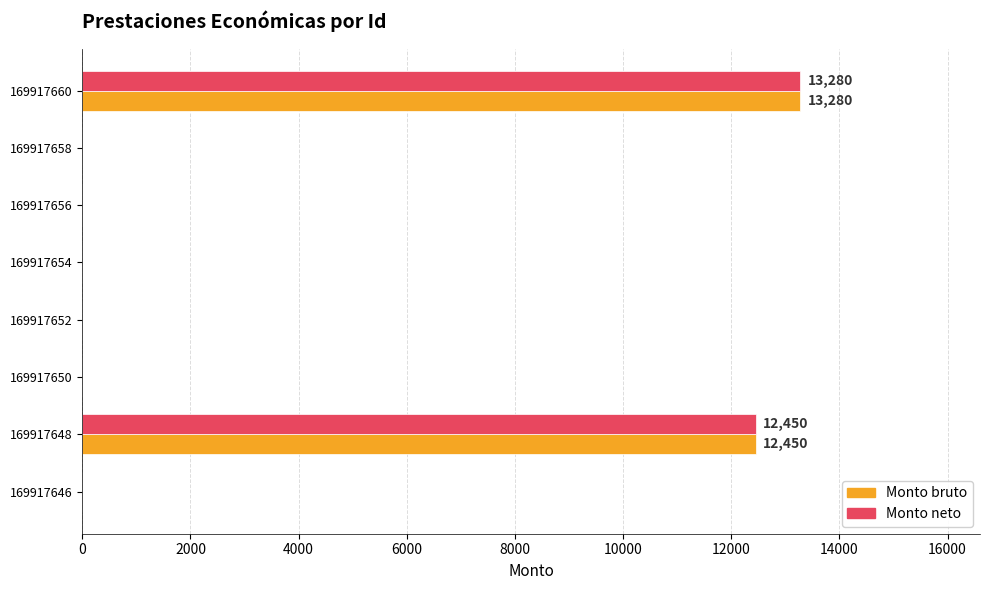

Is the value of Monto neto at 169917658 greater than the value of Monto bruto at 169917648?

No